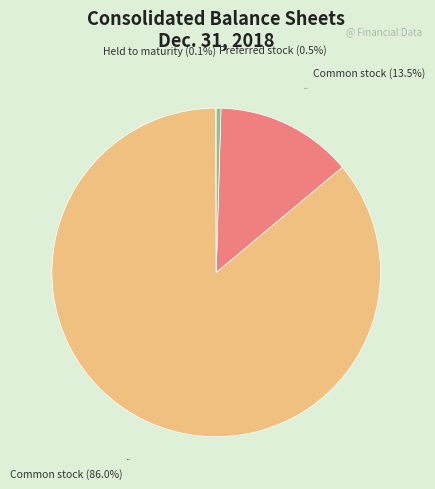

Is there any slice that represents more than half of the pie?

Yes